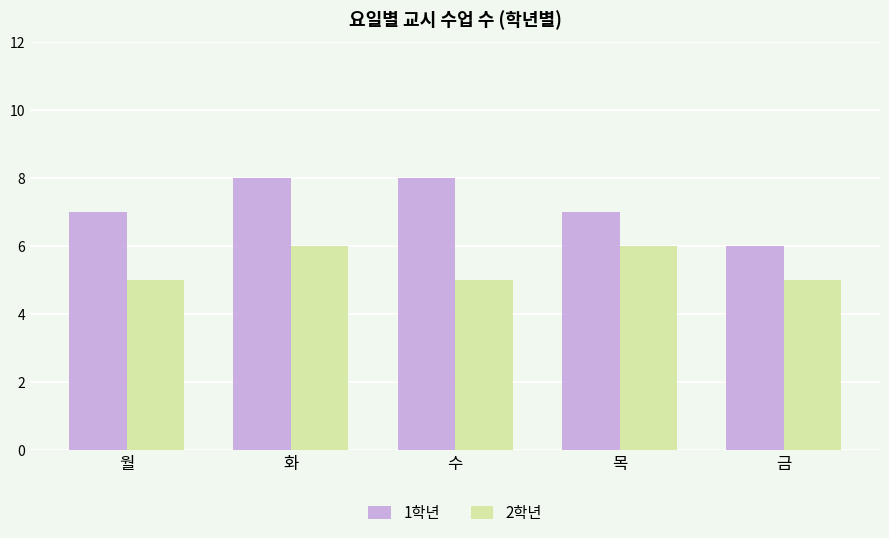

List the series in order of their peak value, highest first.

1학년, 2학년